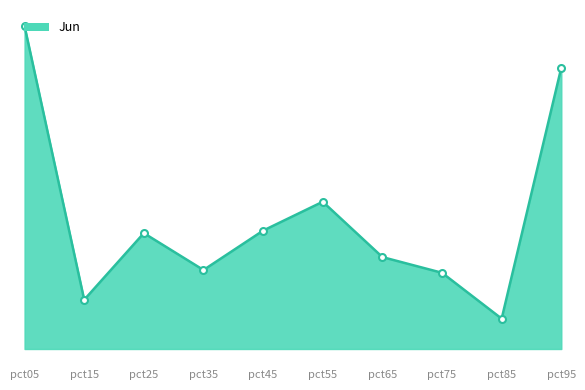

Rank the categories by value from lowest to highest.

pct85, pct15, pct75, pct35, pct65, pct25, pct45, pct55, pct95, pct05